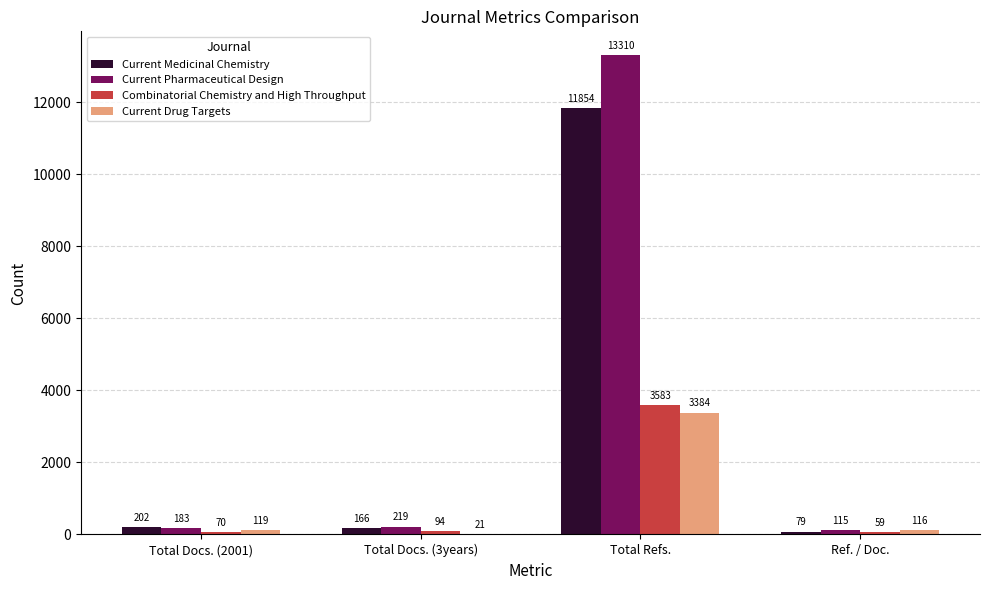

The Current Pharmaceutical Design series shows 115 at Ref. / Doc.. True or false?

True